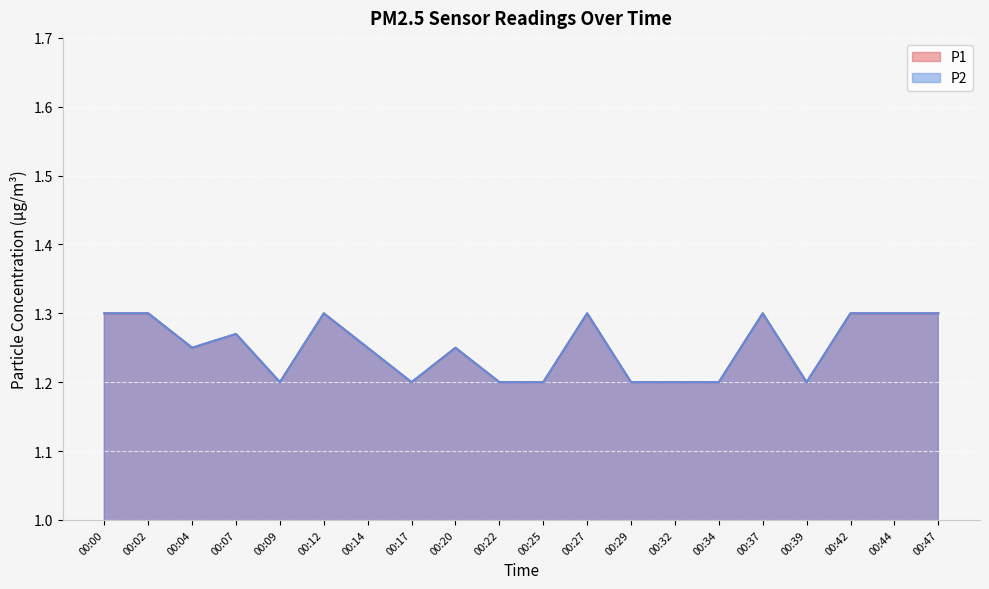

Count the number of data series in this chart.

2